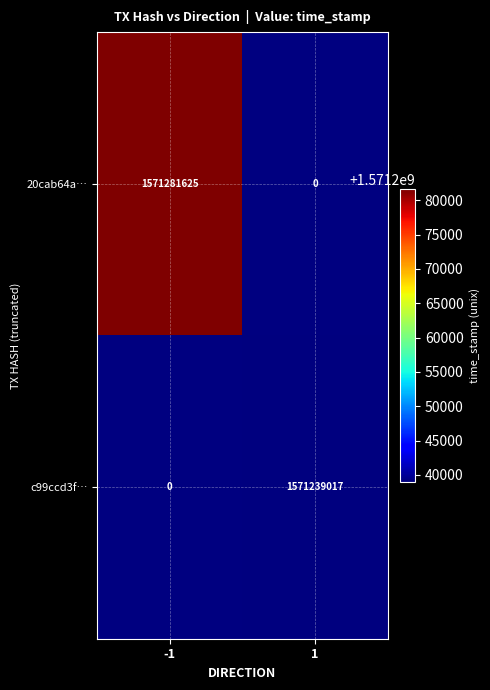

What is the smallest value displayed?

1571239017.0